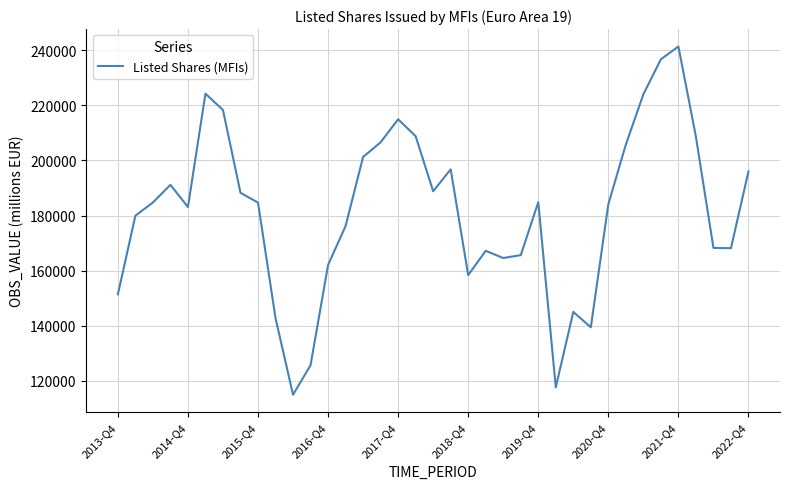

What is the smallest value displayed?

114892.6